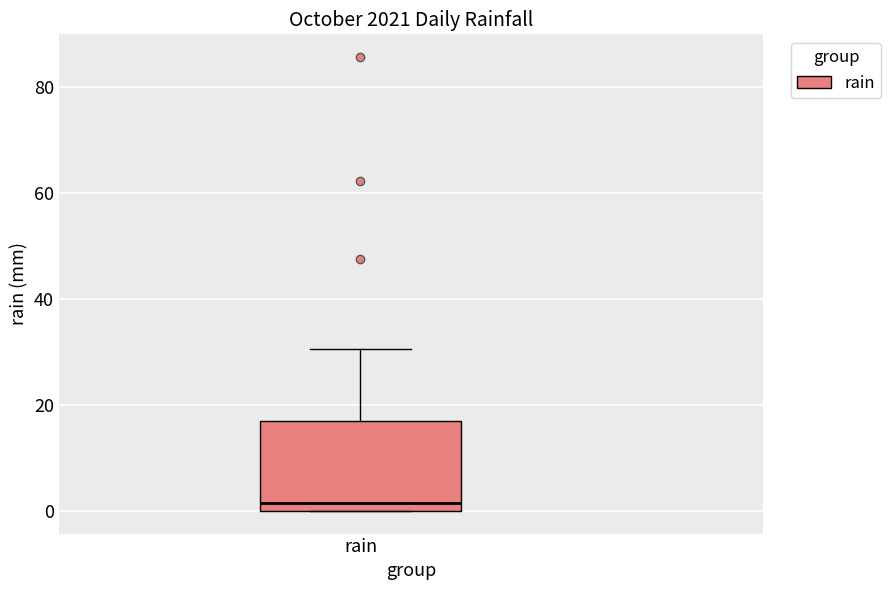

Transcribe this box plot: give where the median line is, the range the box spans, and where the two whiskers end, as read against the y-axis. The values are not printed on the chart, so give them approximately, as read against the axis.

median 2, box 0 to 16, whiskers 0 to 30